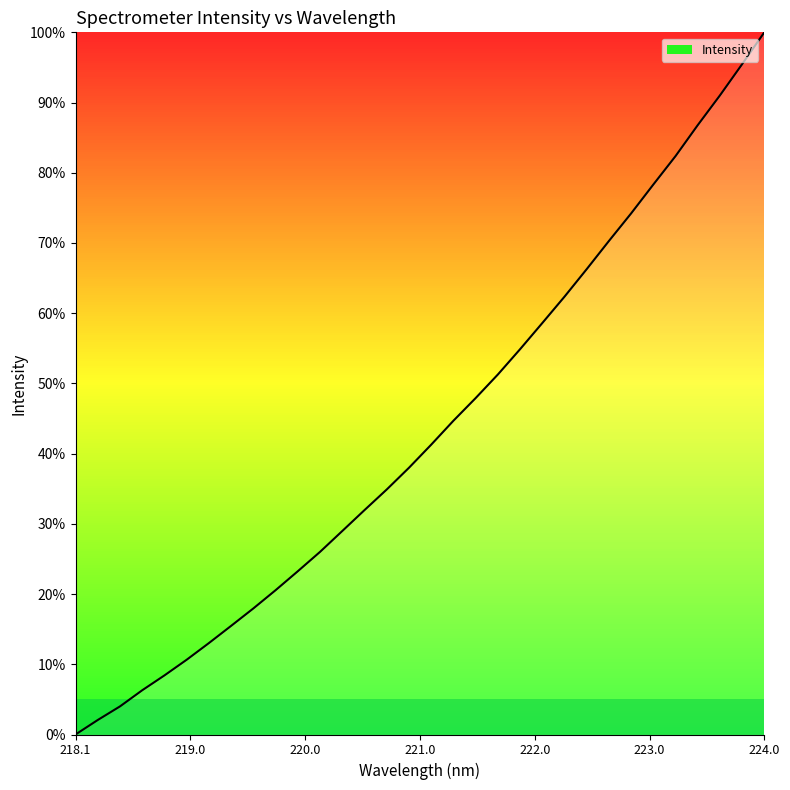

What is the sum of all values?

1387.3